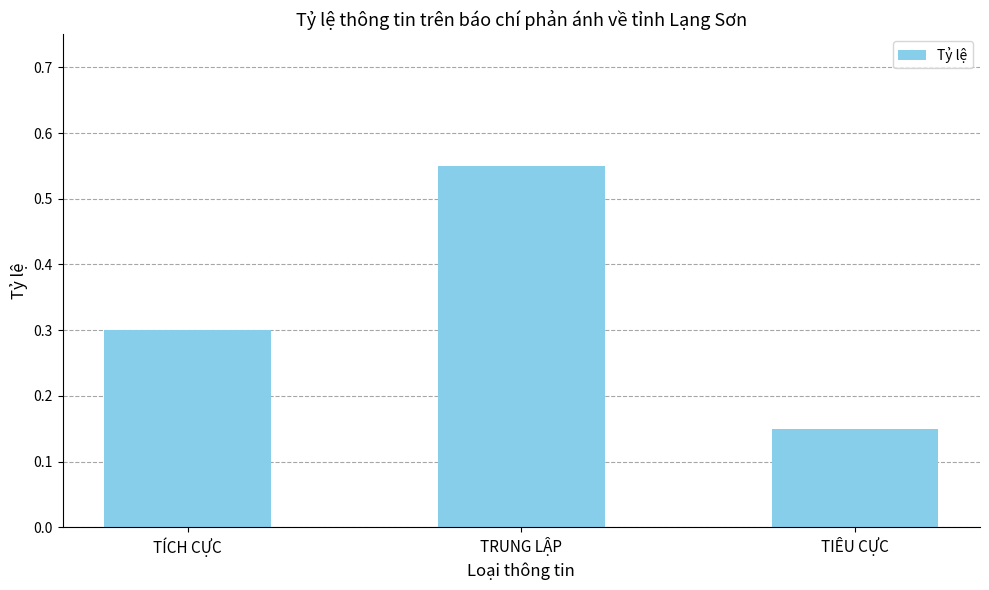

Which label corresponds to the largest value in the chart?

TRUNG LẬP